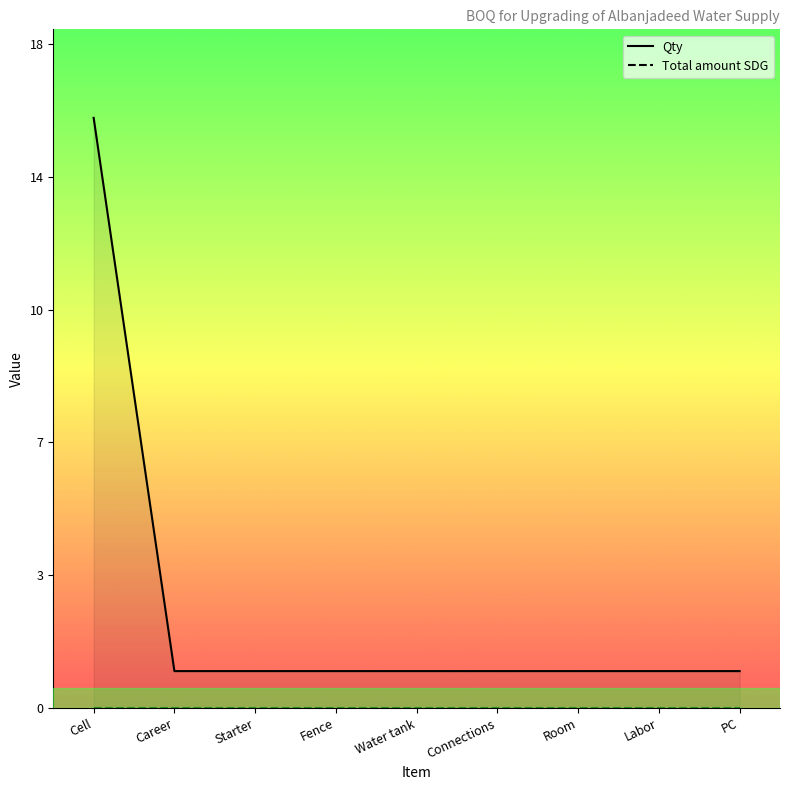

How many data points does each series have?

9